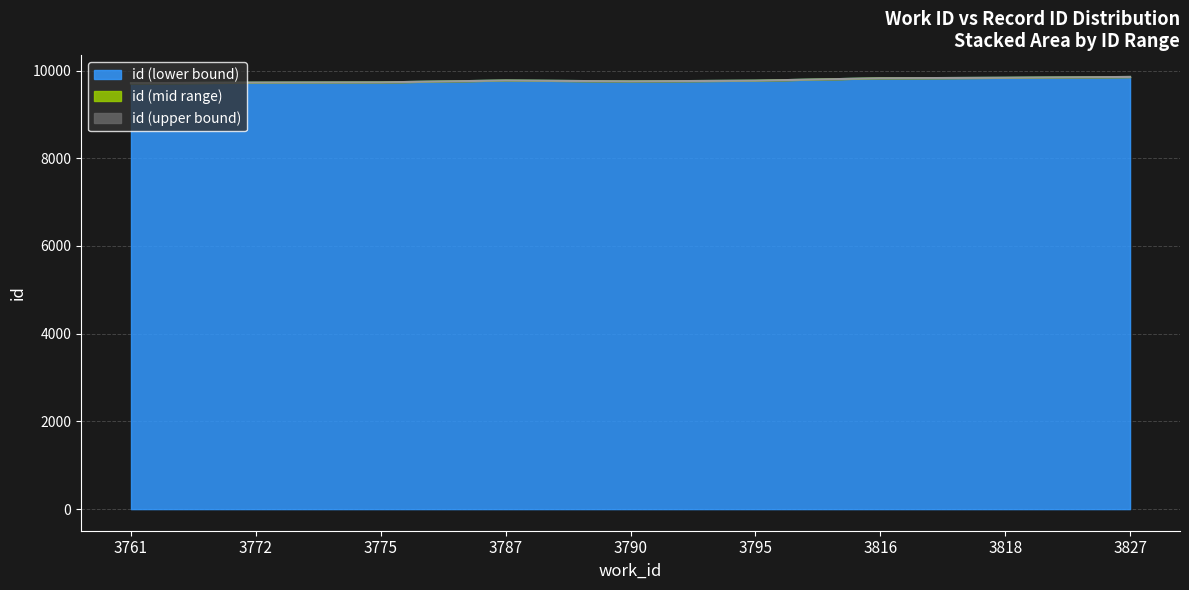

What is the smallest value displayed?

9712